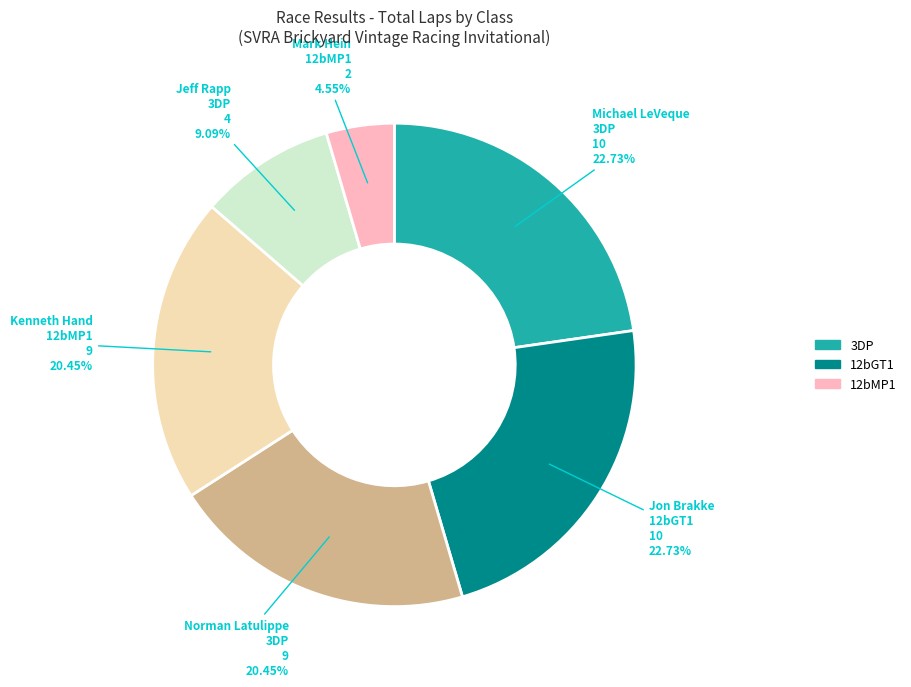

Count the number of slices in the pie.

6